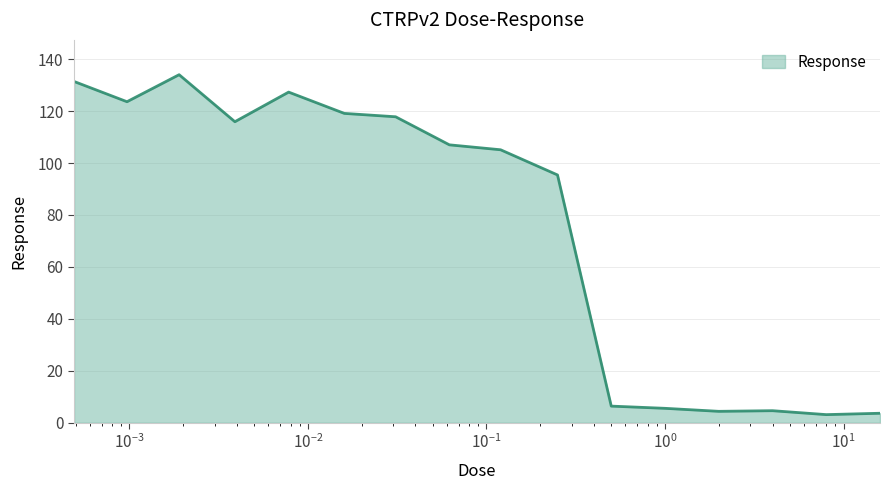

What is the difference between the maximum and minimum values?

130.9